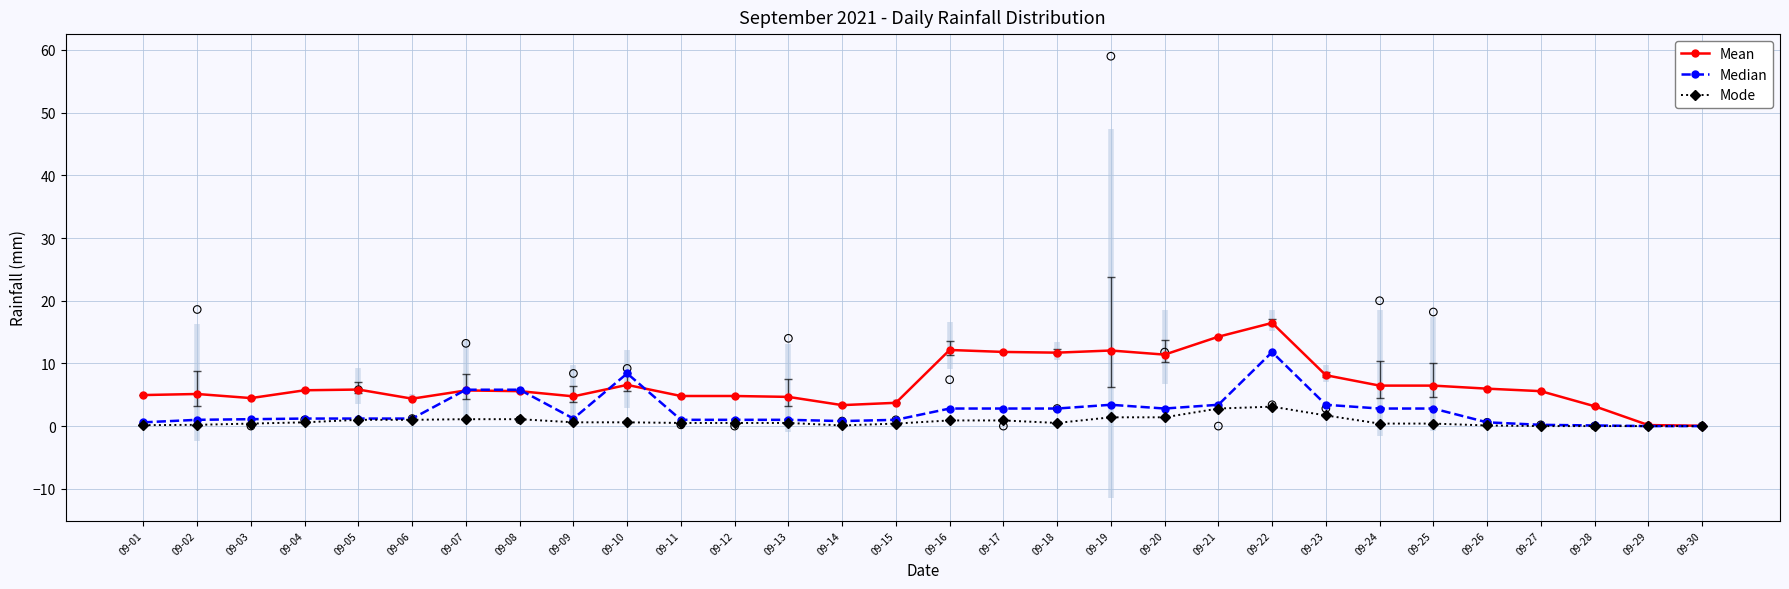

What are all the series names shown in the legend?

Mean, Median, Mode